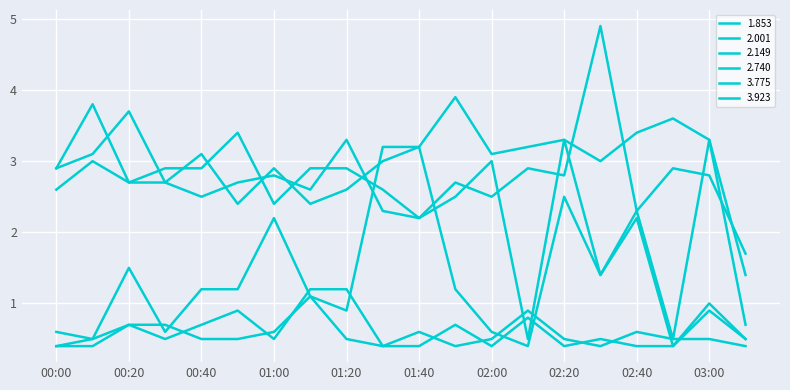

Where is the first local maximum for 2.001?

00:10